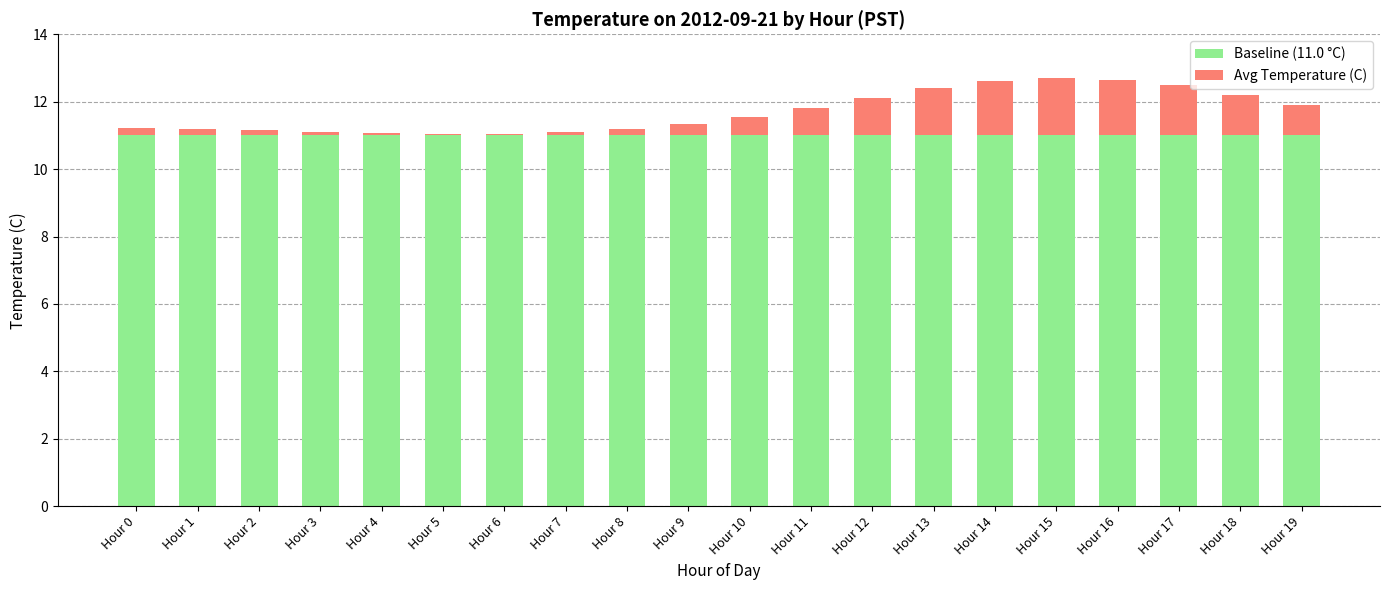

What is the highest value of the Baseline (11.0 °C) series?

11.0